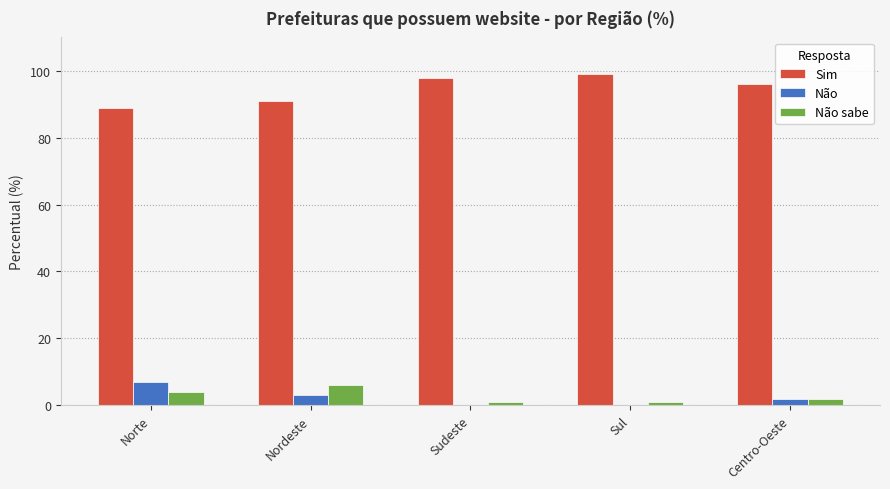

The value of Não at Norte is 7. True or false?

True